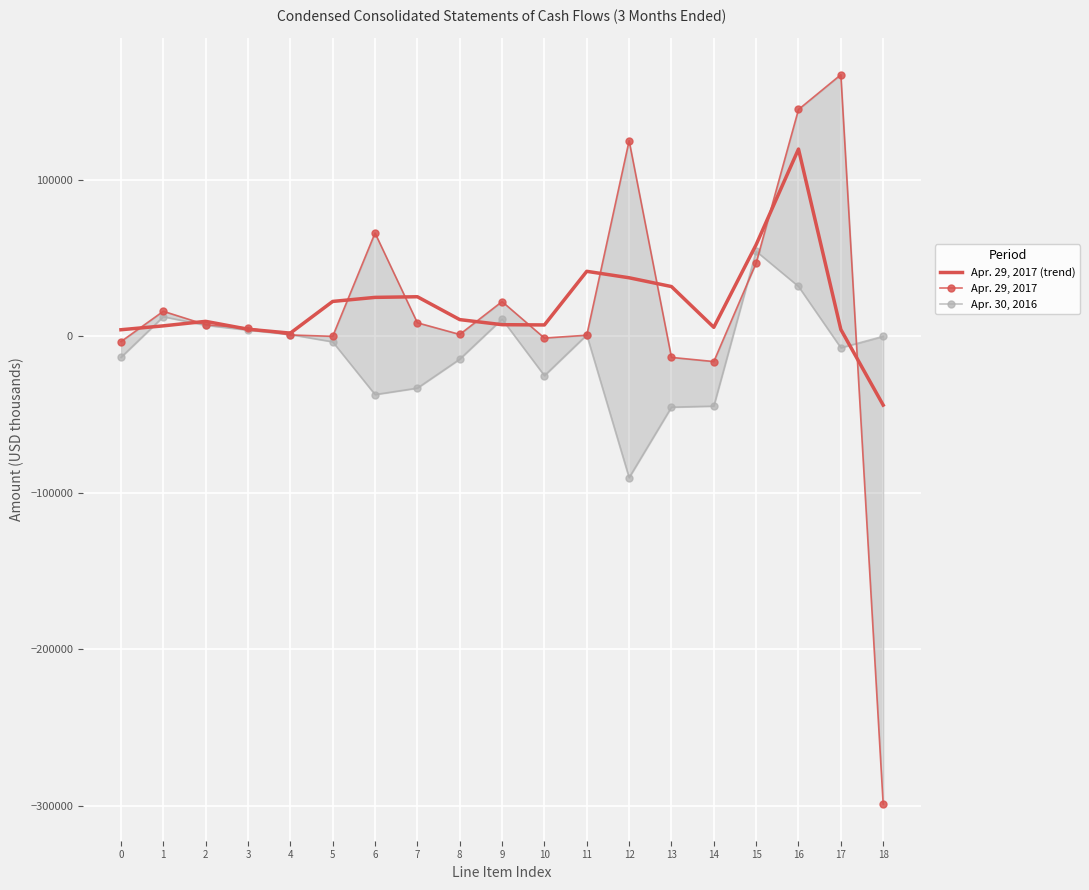

What is the value of the Apr. 29, 2017 (trend) point at the 13th from the left?

37441.7